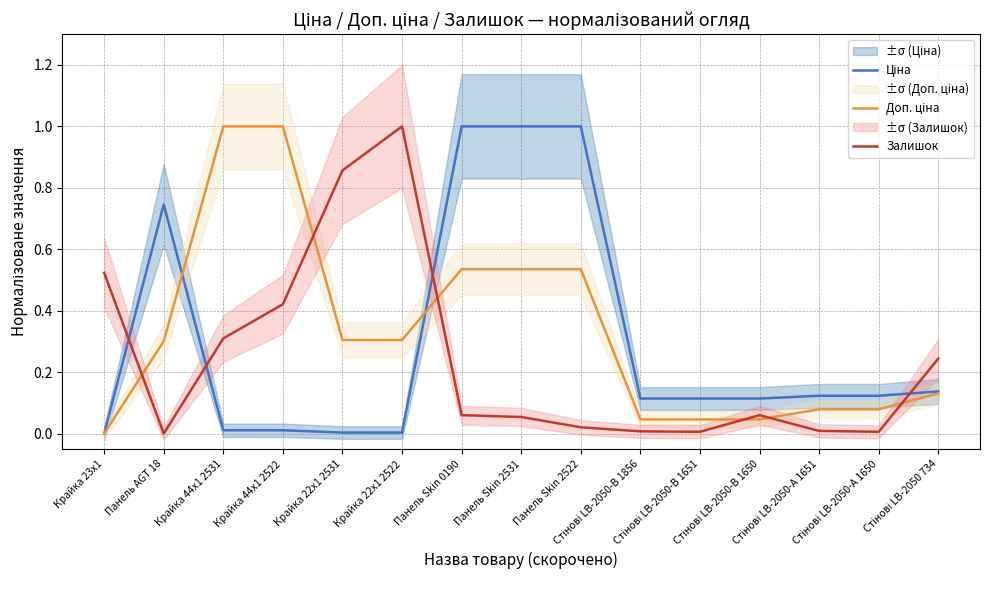

Which has a higher value, Панель Skin 2531 or Стінові LB-2050-В 1651?

Панель Skin 2531